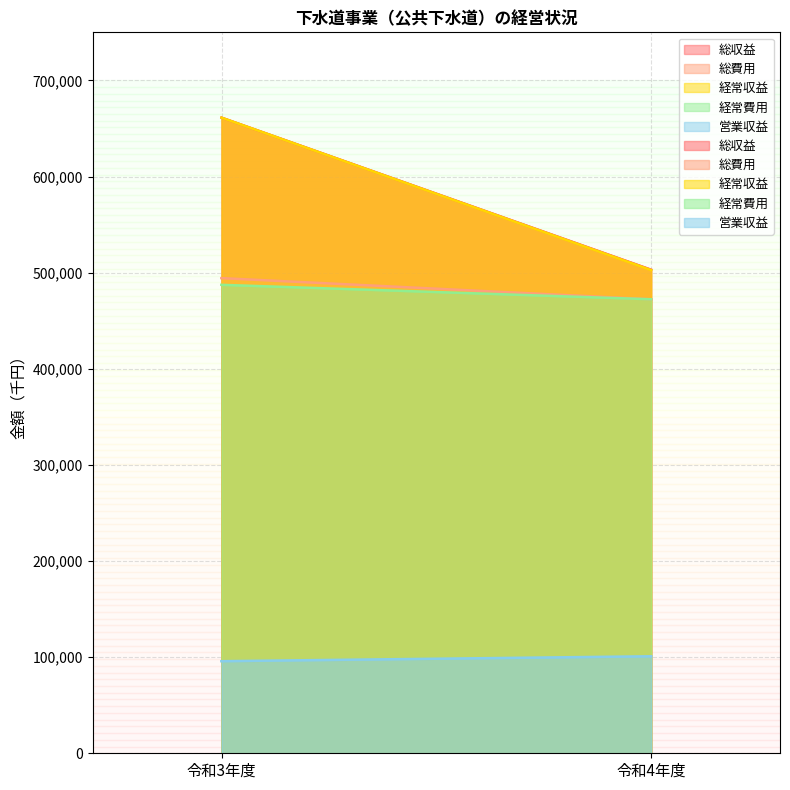

What is the value of the 経常収益 point at the 2nd from the left?

502669